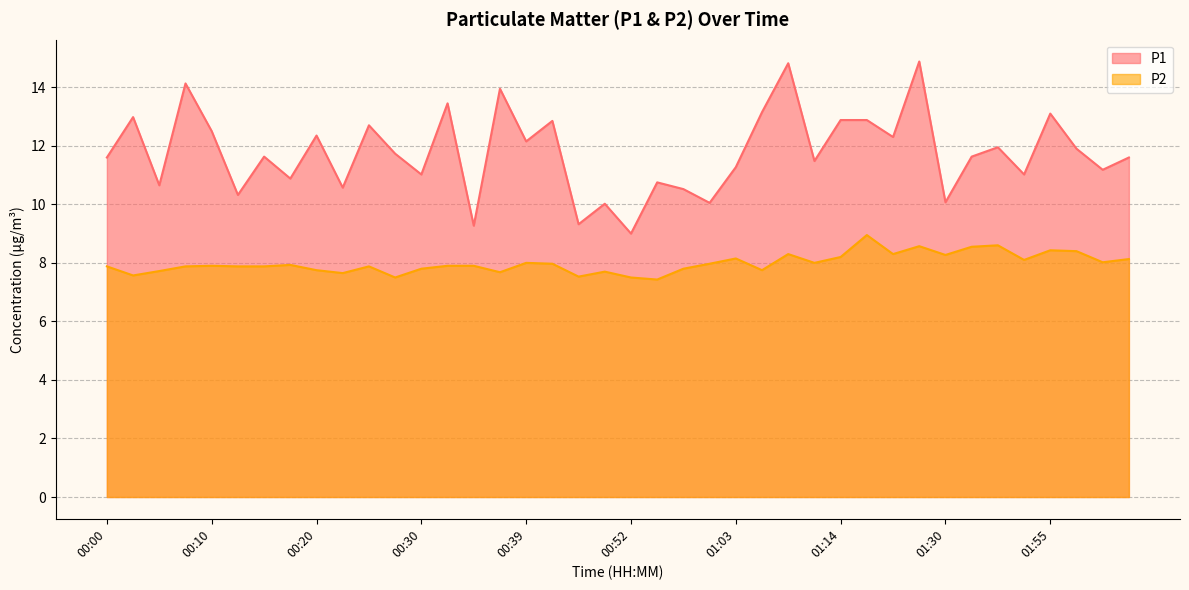

How many categories are shown in the chart?

40